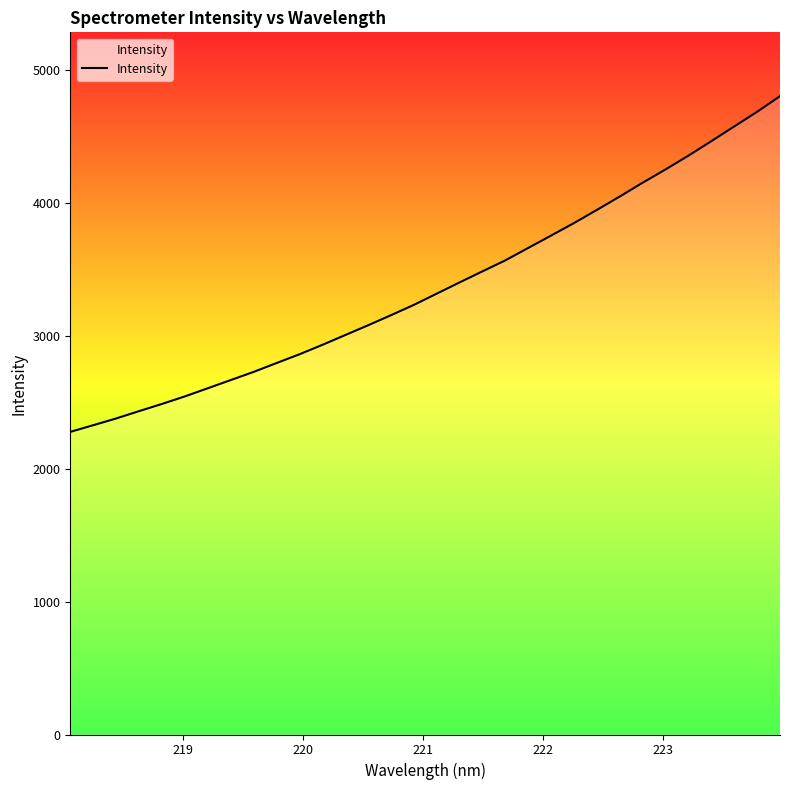

What is the smallest value displayed?

2278.1